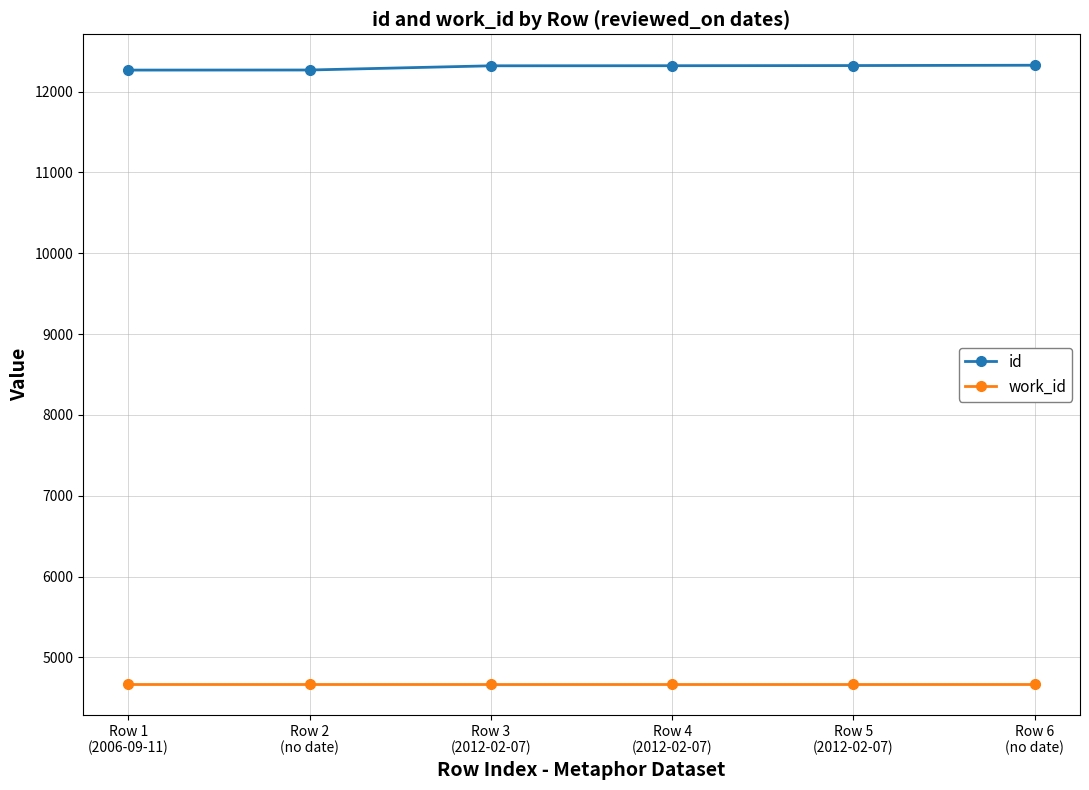

List the series in order of their peak value, highest first.

id, work_id